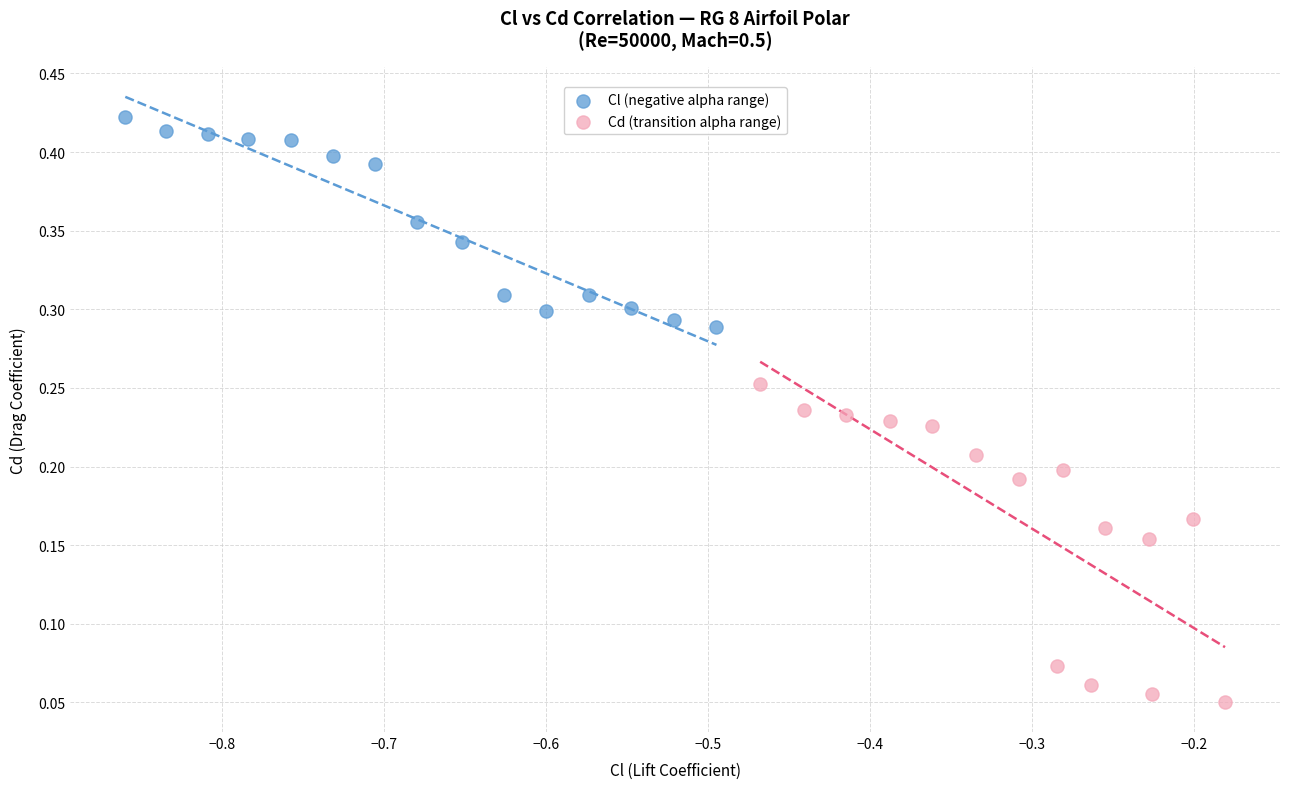

Which series contains the lowest Y value?

Cd (transition alpha range)